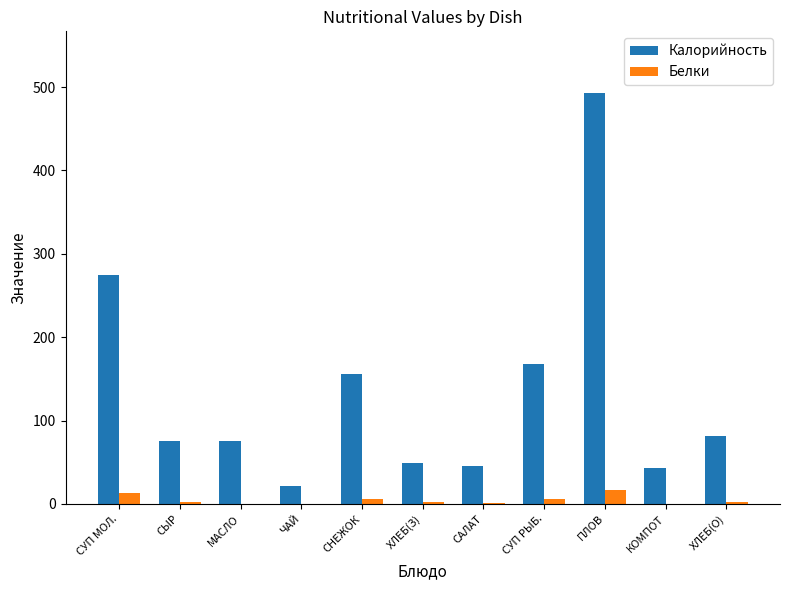

Which series has the largest total across all categories?

Калорийность